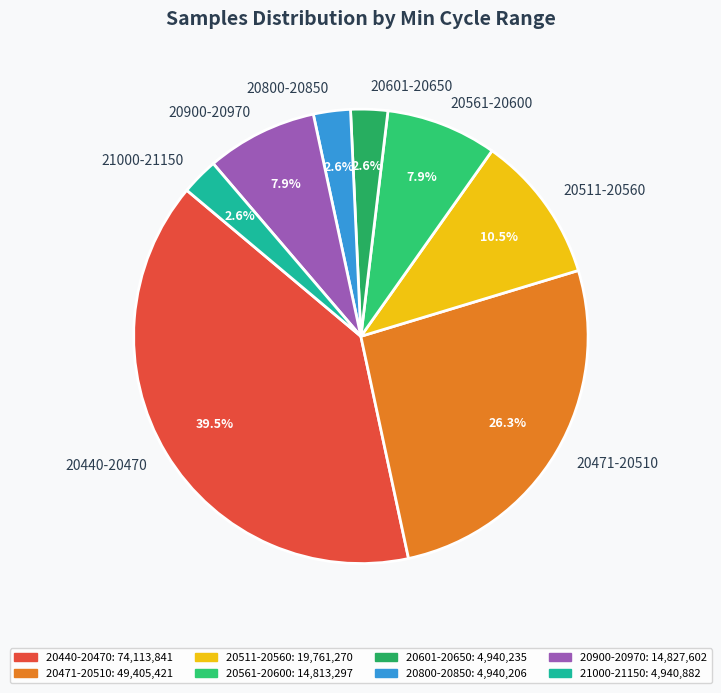

Between 20601-20650 and 20511-20560, which is larger?

20511-20560